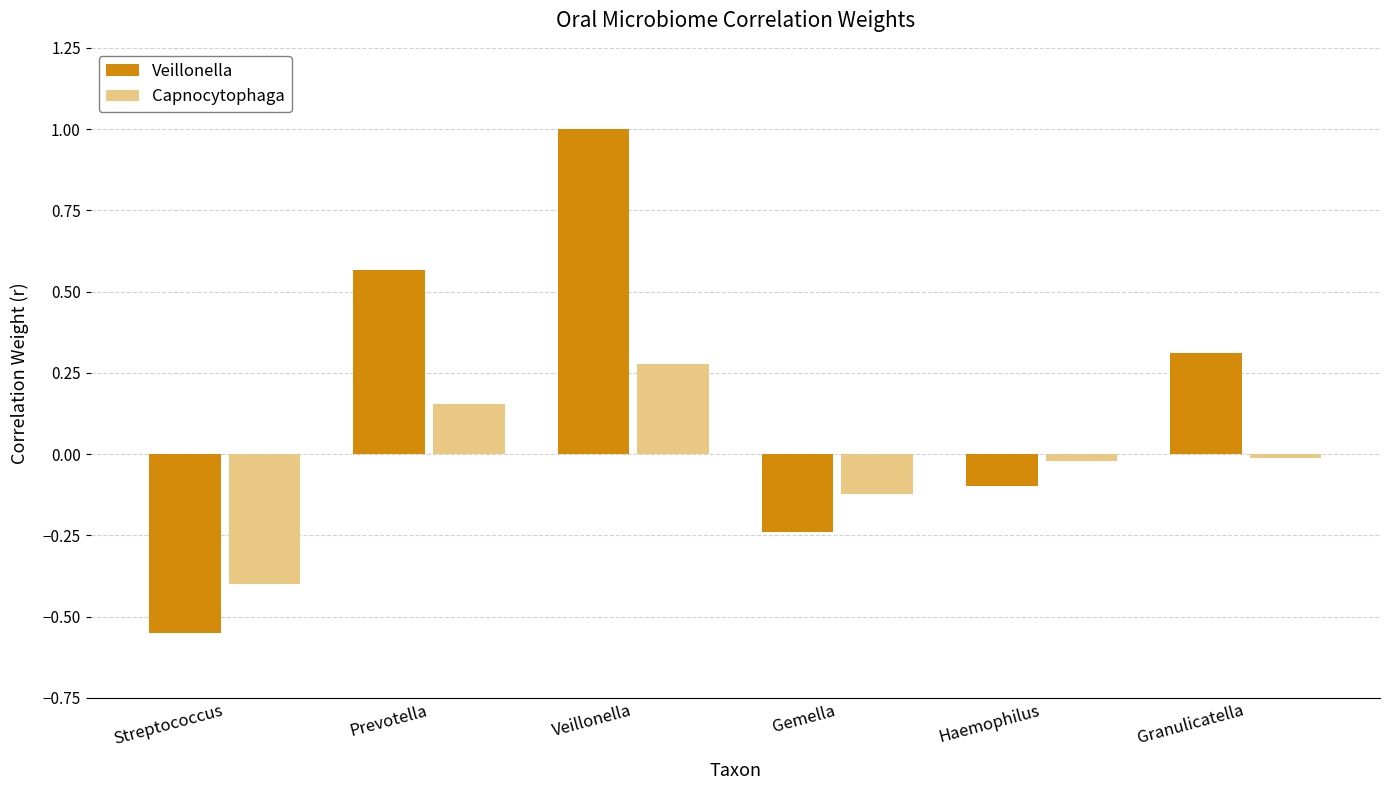

List the series in order of their peak value, lowest first.

Capnocytophaga, Veillonella